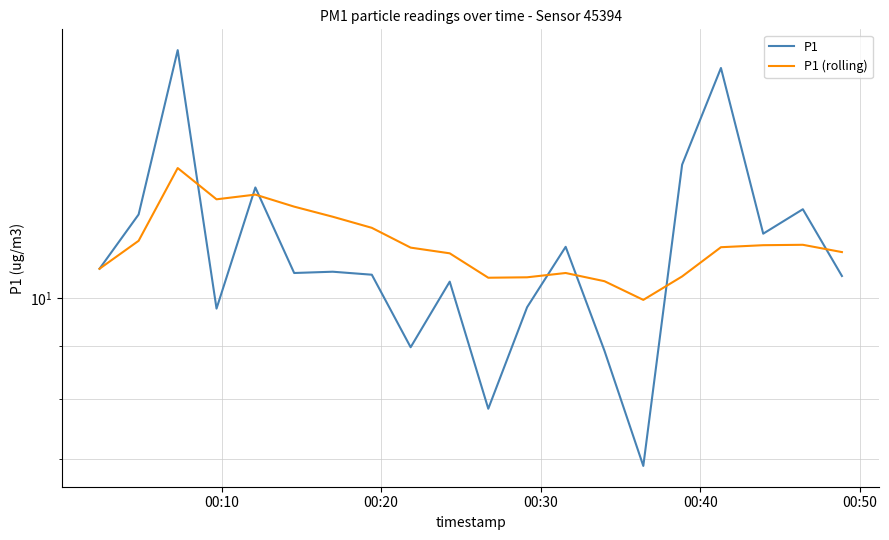

What are all the series names shown in the legend?

P1, P1 (rolling)